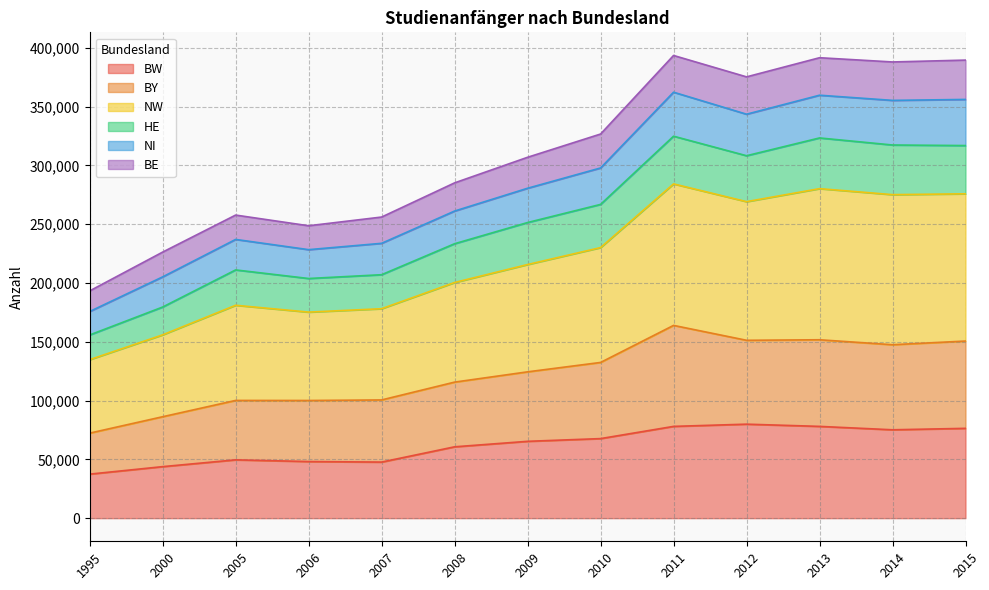

What is the total value across all series at 2007?

256014